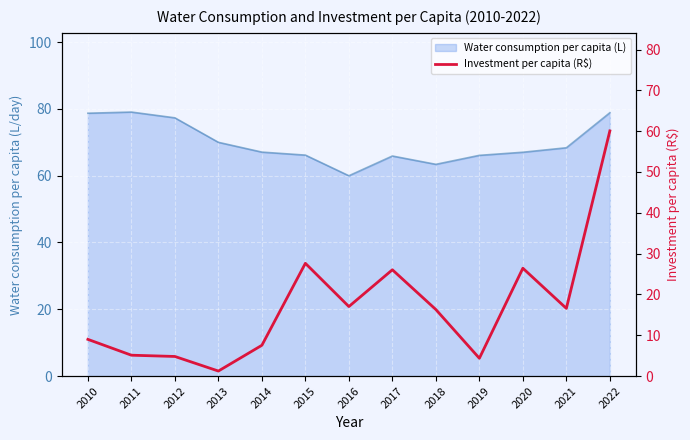

Where is the first local minimum?

2013